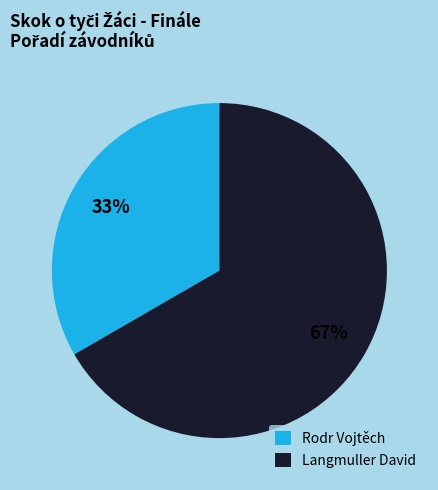

Do Rodr Vojtěch and Langmuller David together represent more than half of the pie?

Yes